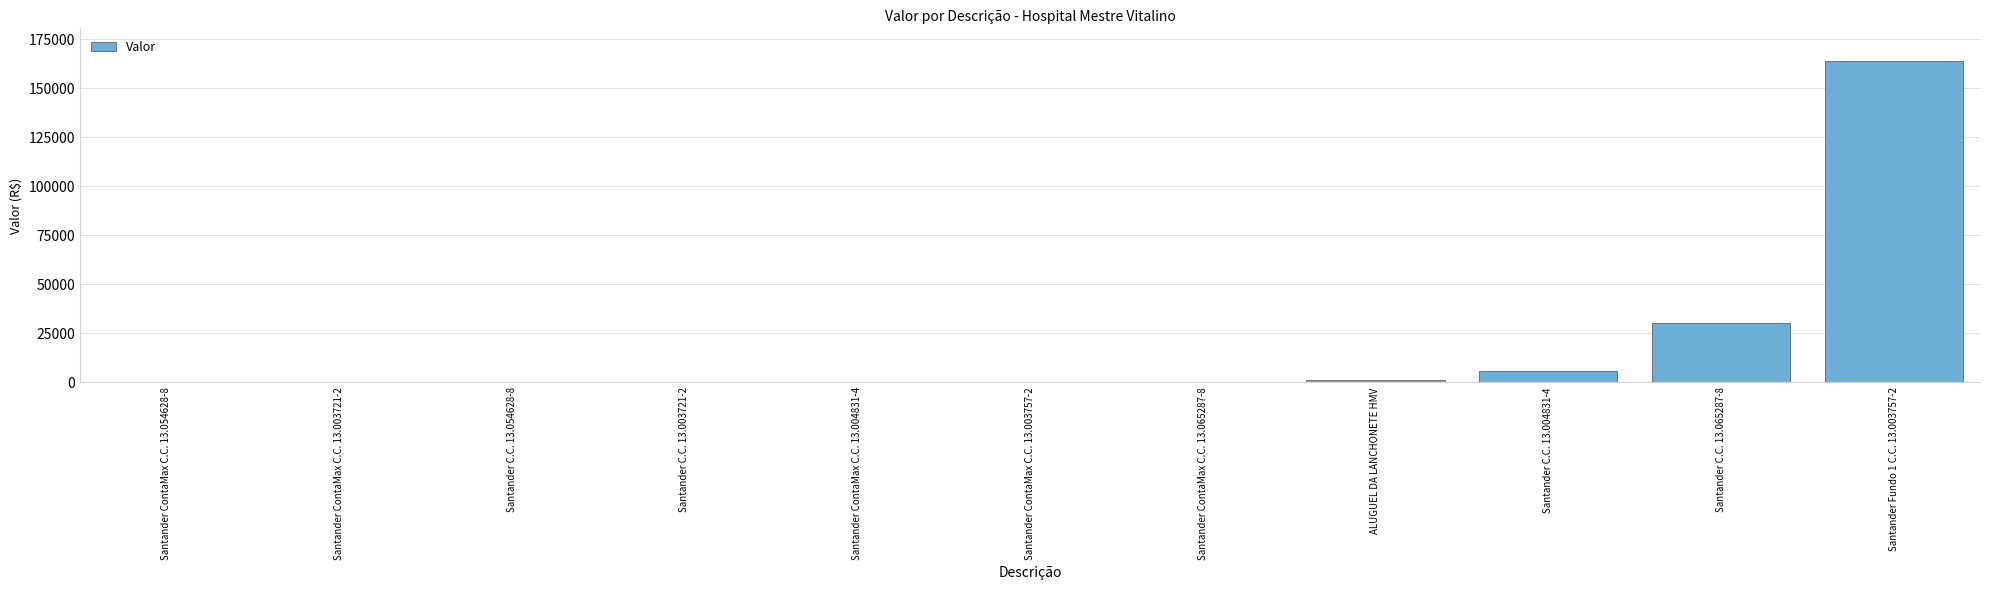

At which category does the chart reach its peak across all series?

Santander Fundo 1 C.C. 13.003757-2